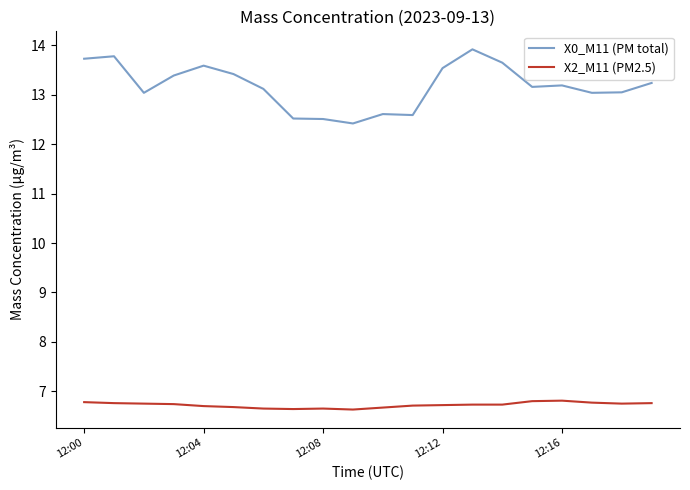

At how many categories does at least one series exceed 13?

15